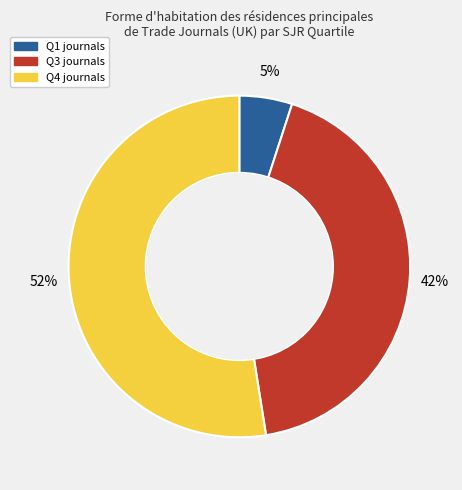

Which has a higher value, Q4 or Q1?

Q4